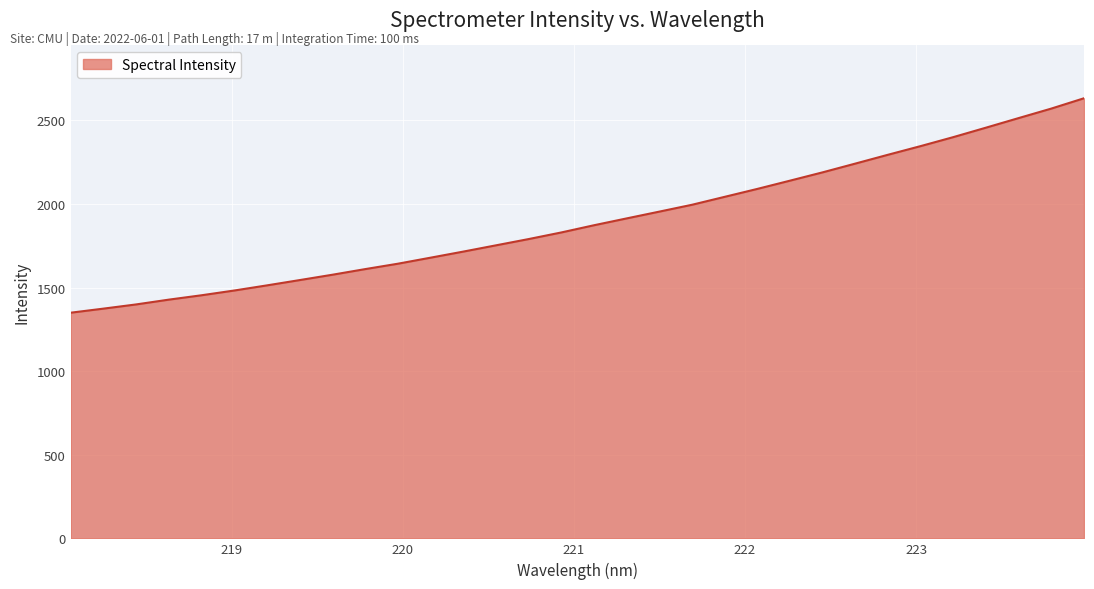

How many lines are shown in the chart?

1